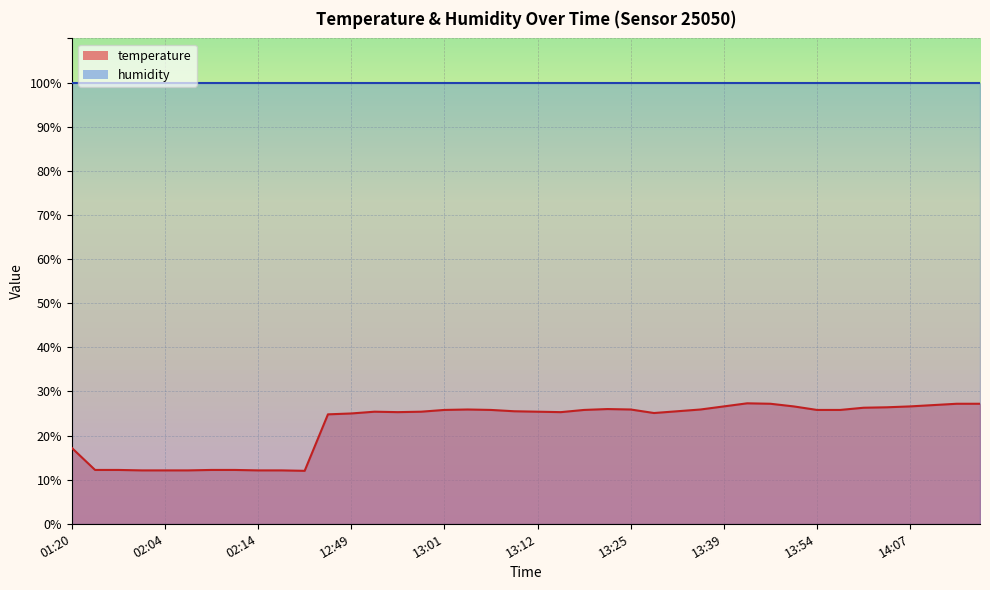

How many data points are less than 25?

12